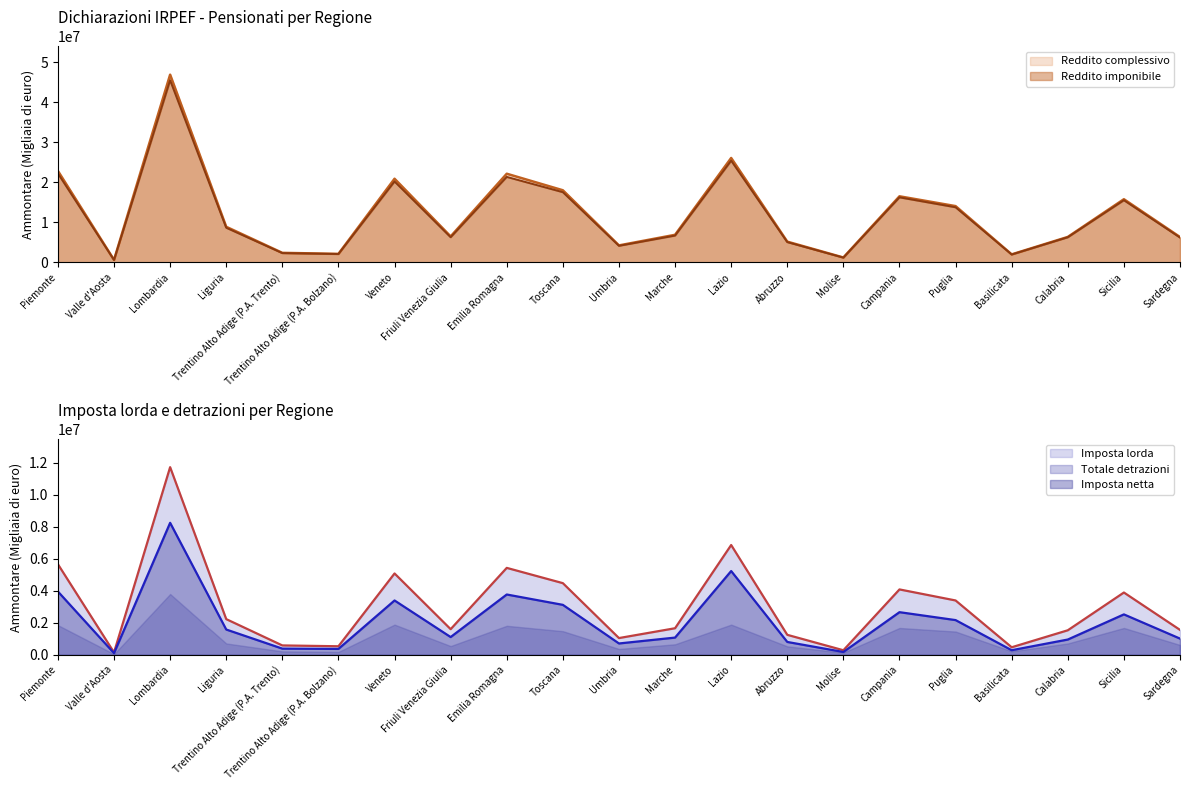

What is the value of the Reddito imponibile point at the 9th from the left?

21354830